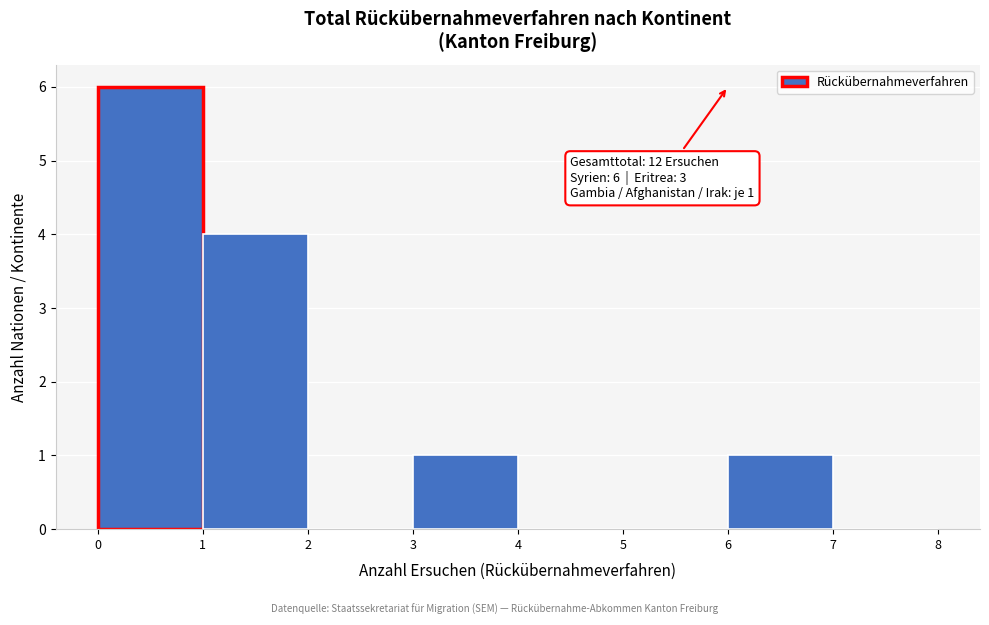

Over which range of the x-axis is the bar tallest?

0 to 1